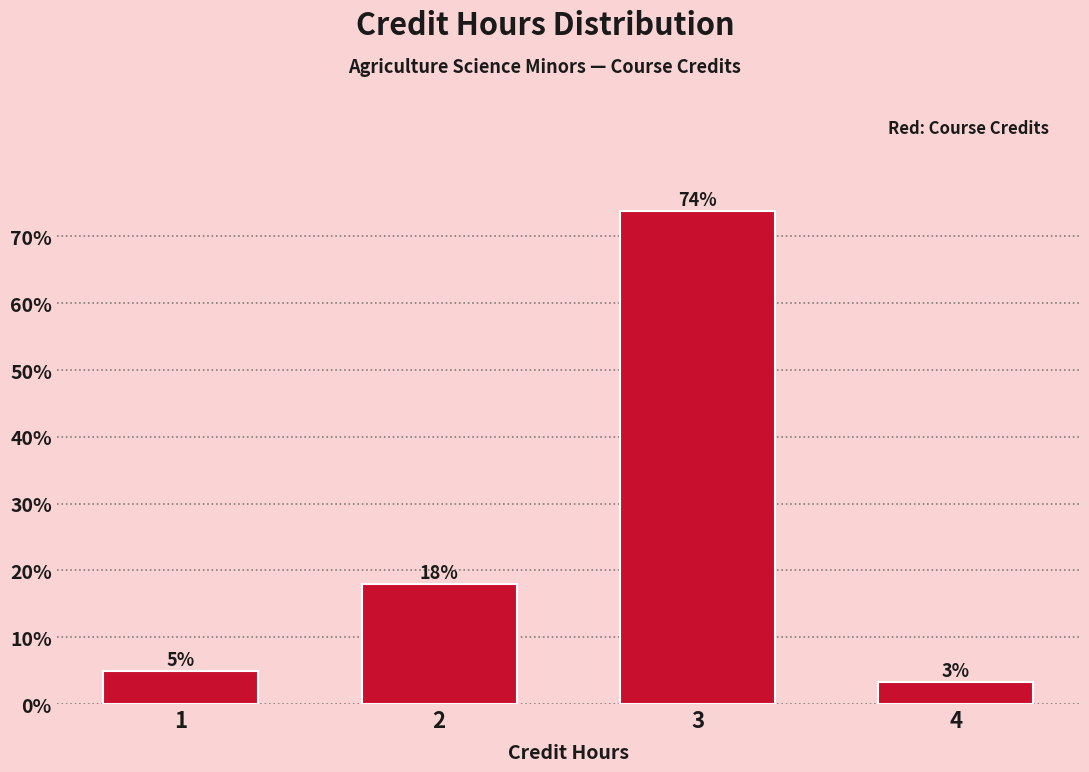

True or false: the data shows 21.9 at 3.

False